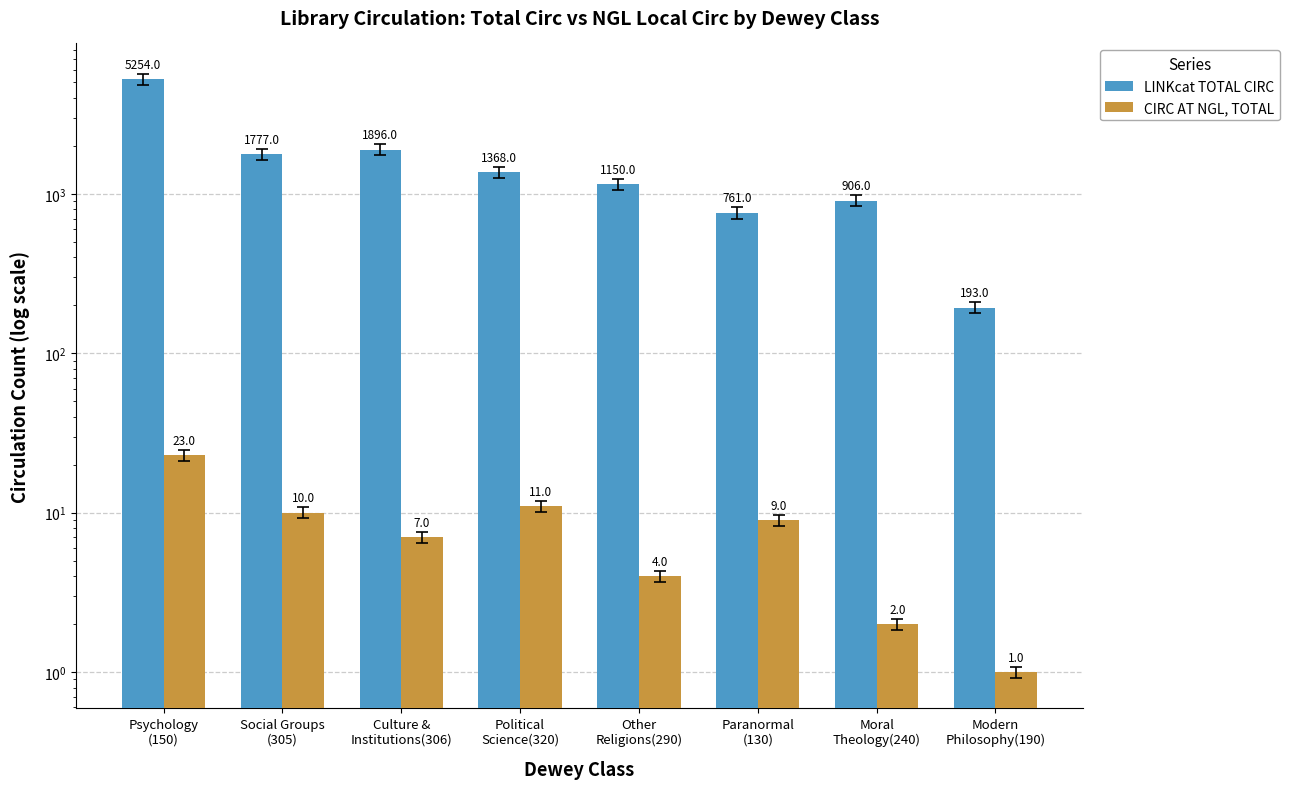

Count the number of data series in this chart.

2